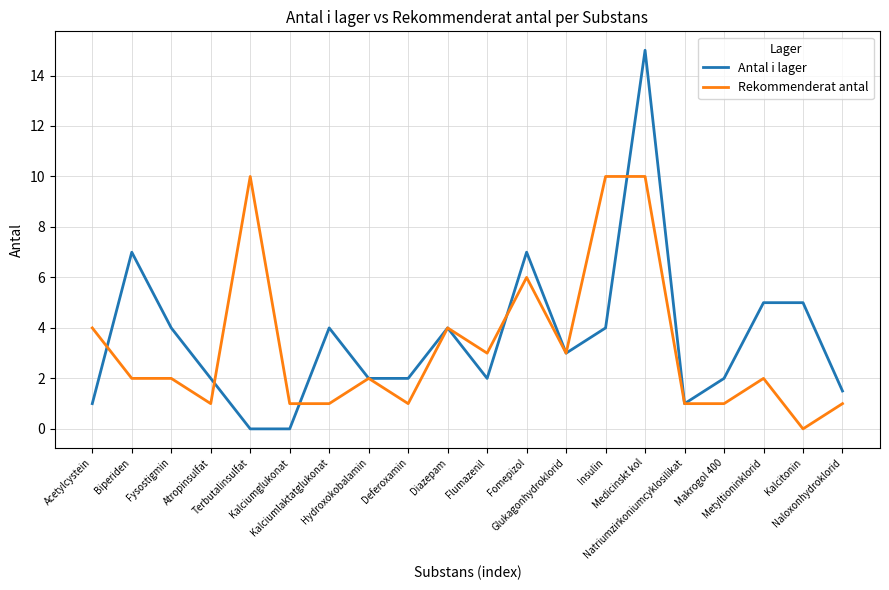

Which series has the largest total across all categories?

Antal i lager